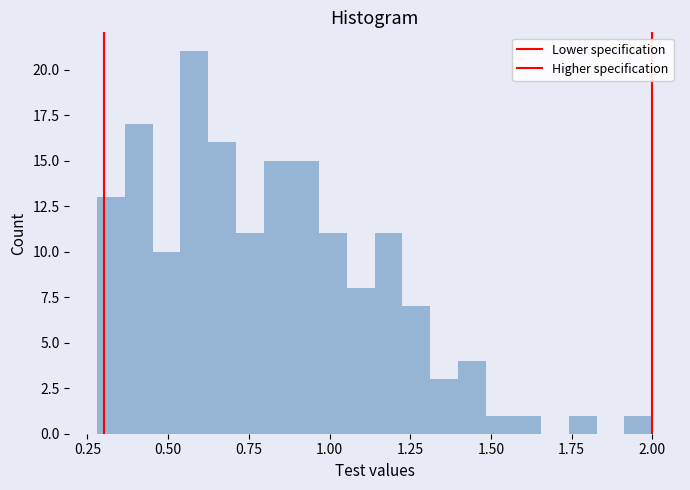

Read against the x-axis, roughly where is the centre of the tallest bar?

0.60